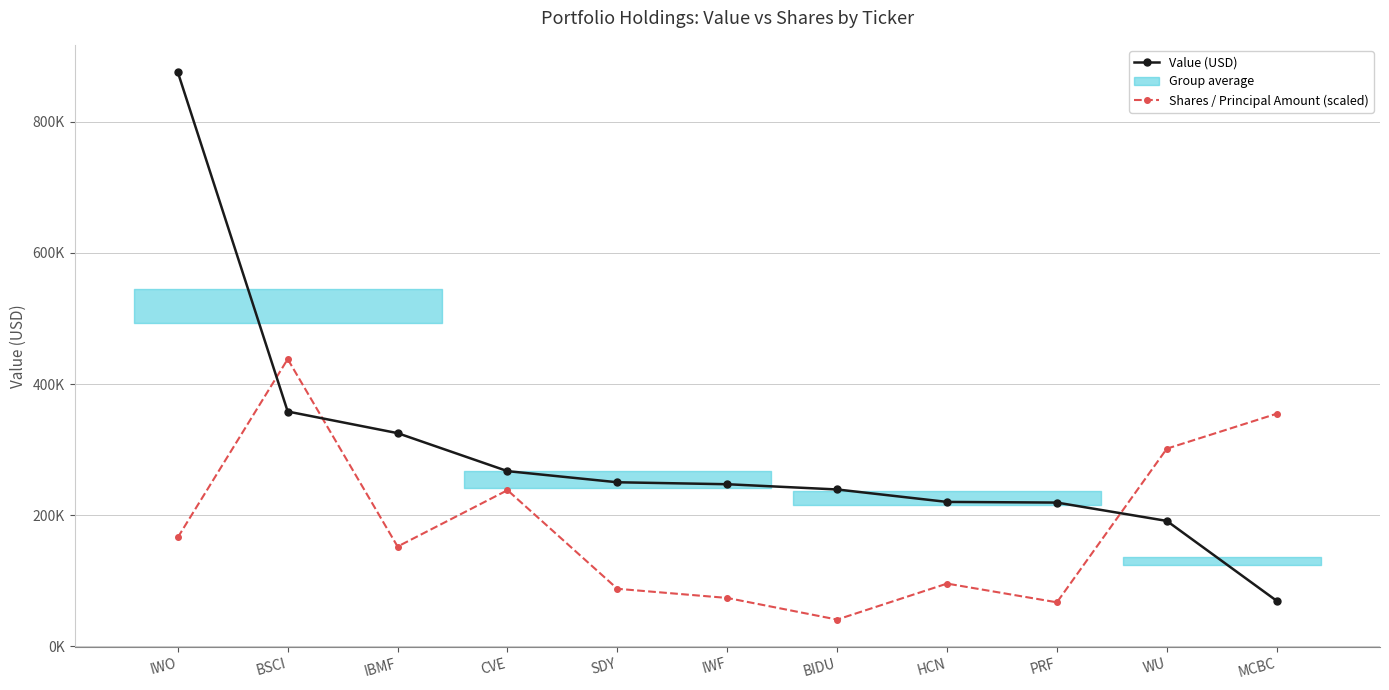

What is the greatest value displayed?

876000.0